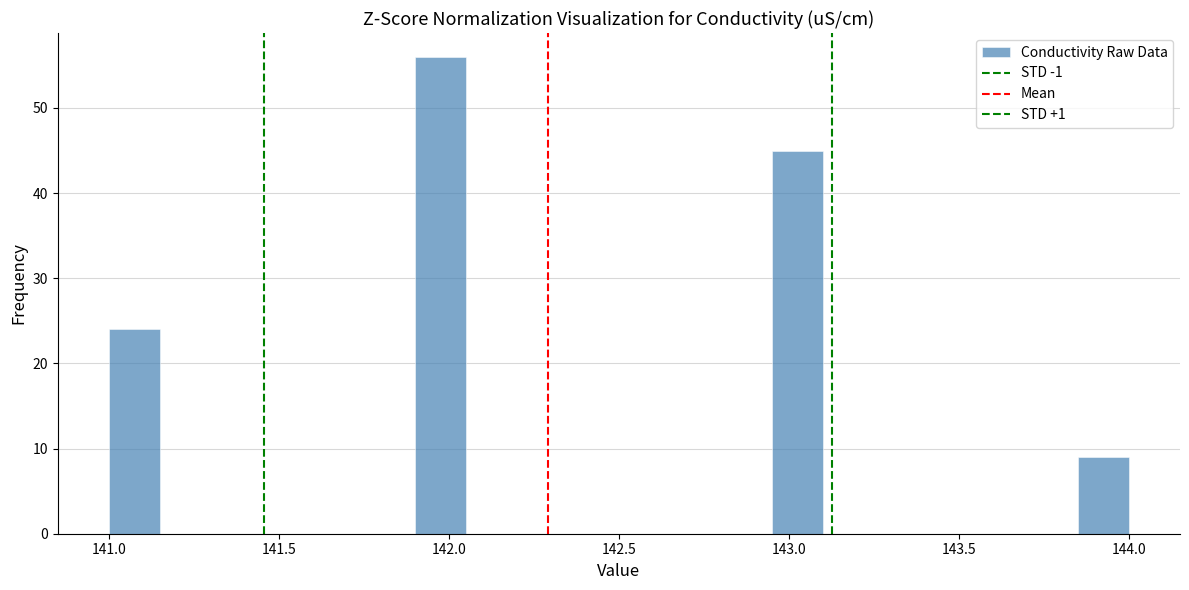

Around what value on the x-axis is the tallest bar? Give the approximate position of its centre, as read against the axis.

142.00